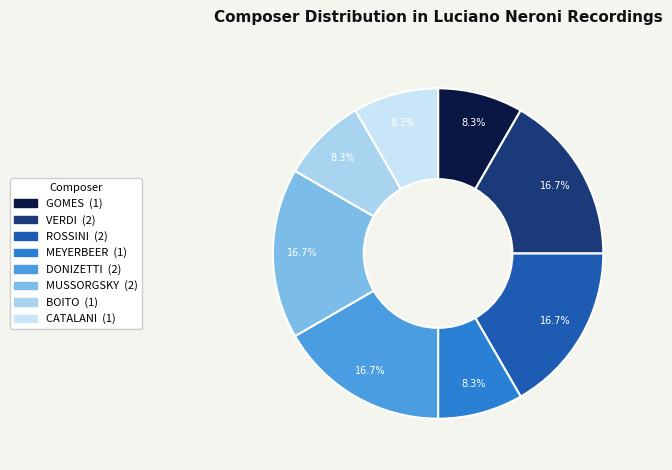

Rank the categories by value from lowest to highest.

GOMES, MEYERBEER, BOITO, CATALANI, VERDI, ROSSINI, DONIZETTI, MUSSORGSKY